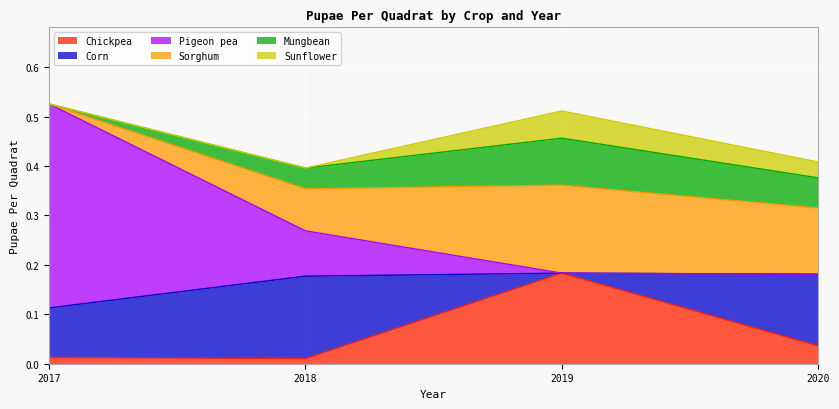

True or false: Sunflower and Corn cross at least once.

True